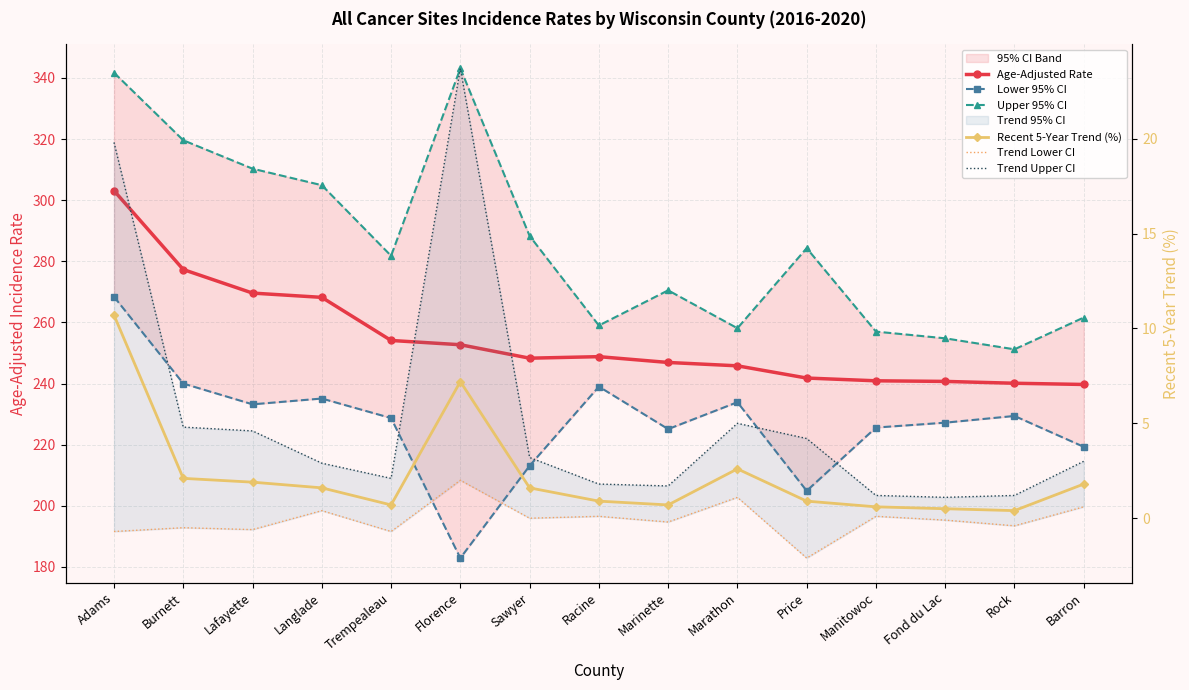

What is the maximum value for Recent 5-Year Trend (%)?

10.7